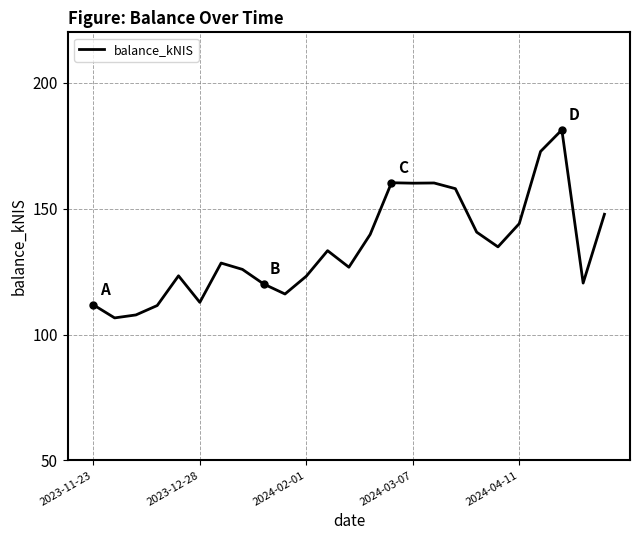

What is the maximum value shown in the chart?

181.3